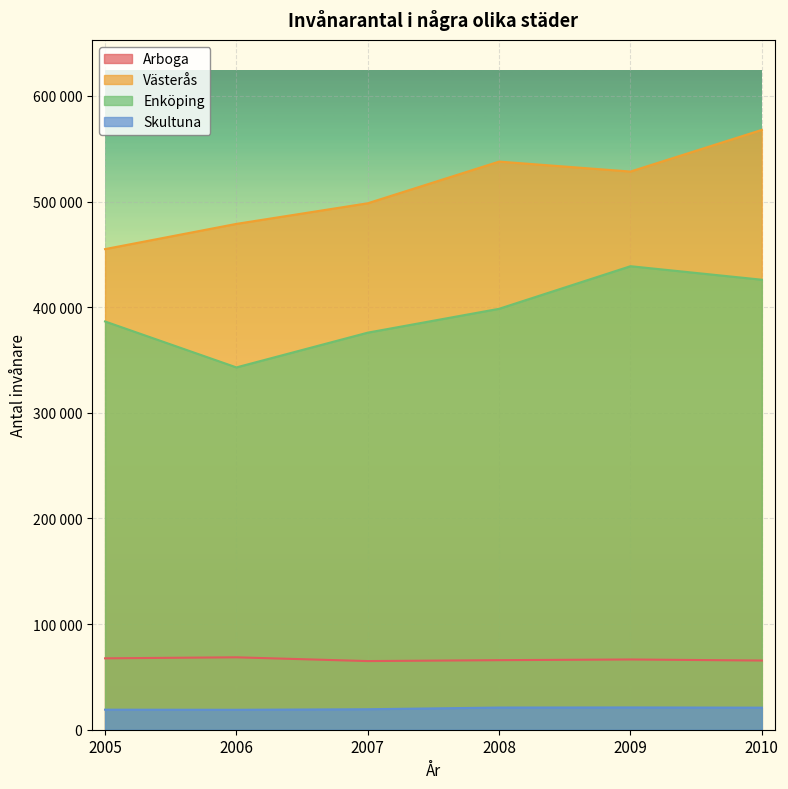

What is the value of the Enköping point at the 2nd from the left?

342987